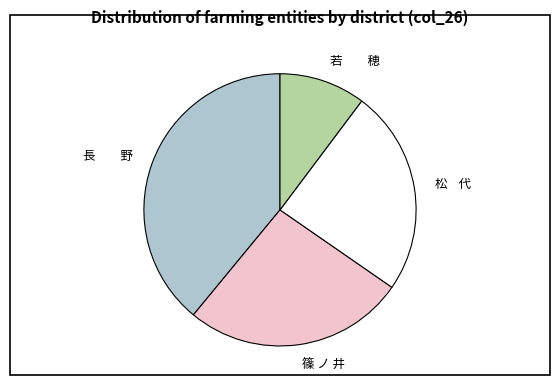

Approximately how many times larger is the value at 松 代 compared to 若 穂?

2.4